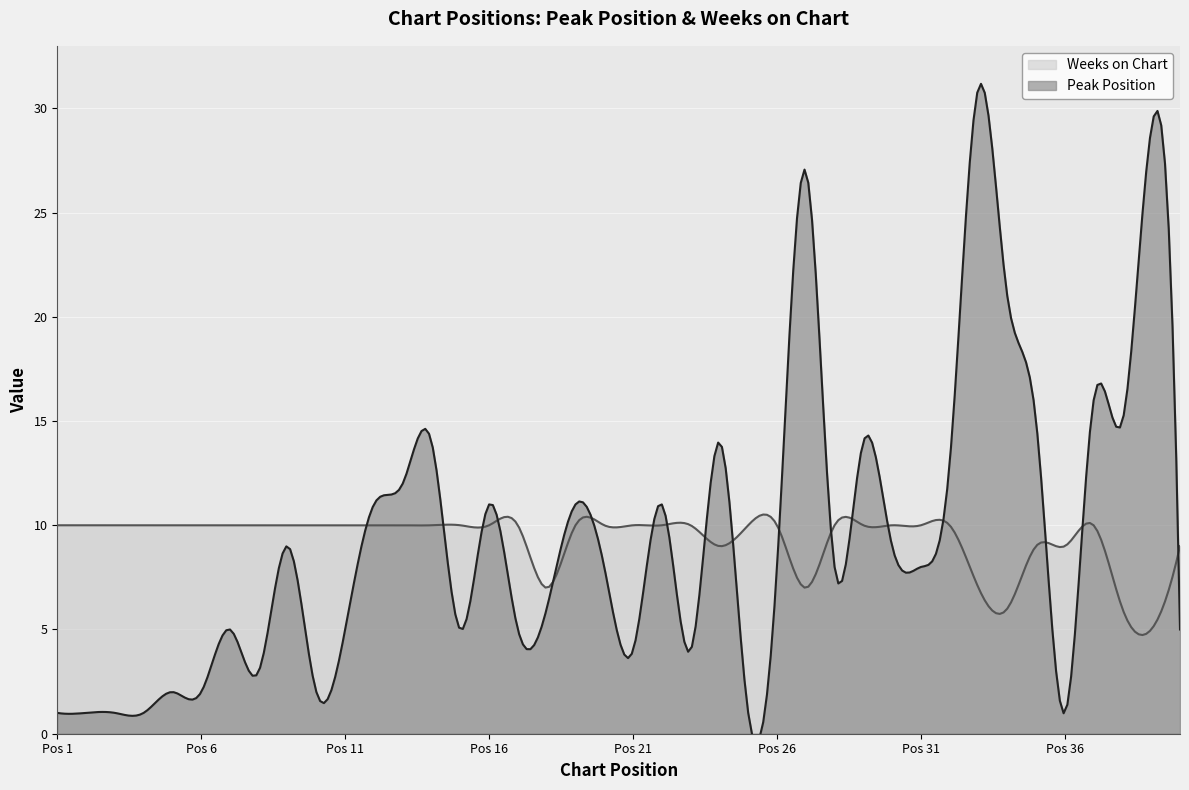

Which label corresponds to the largest value in the chart?

33